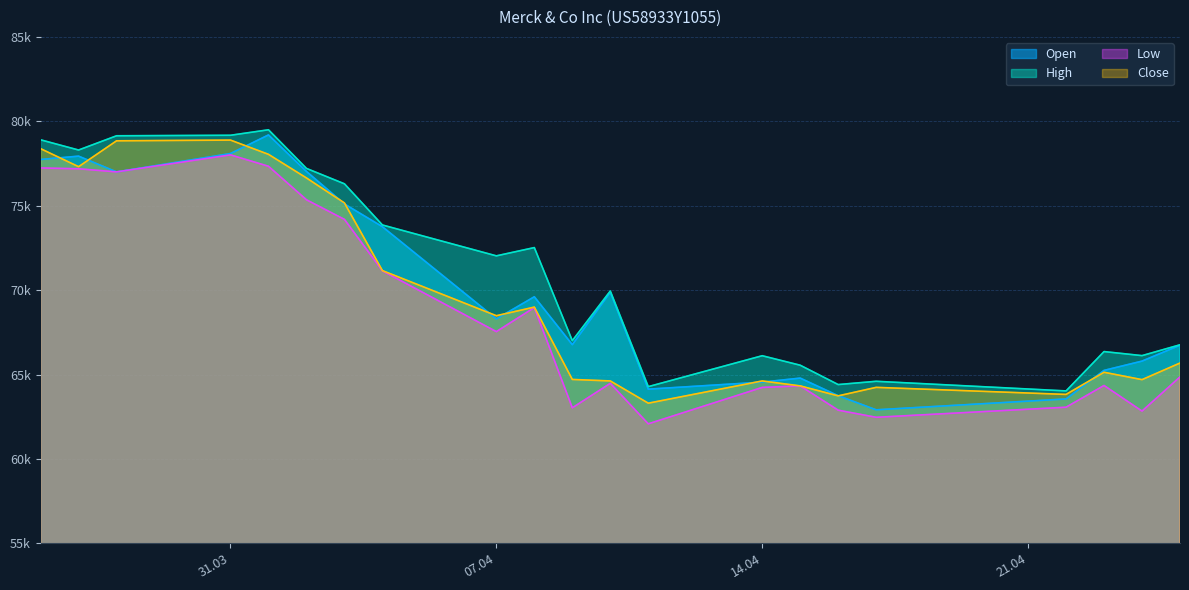

Does the chart have visible grid lines?

Yes